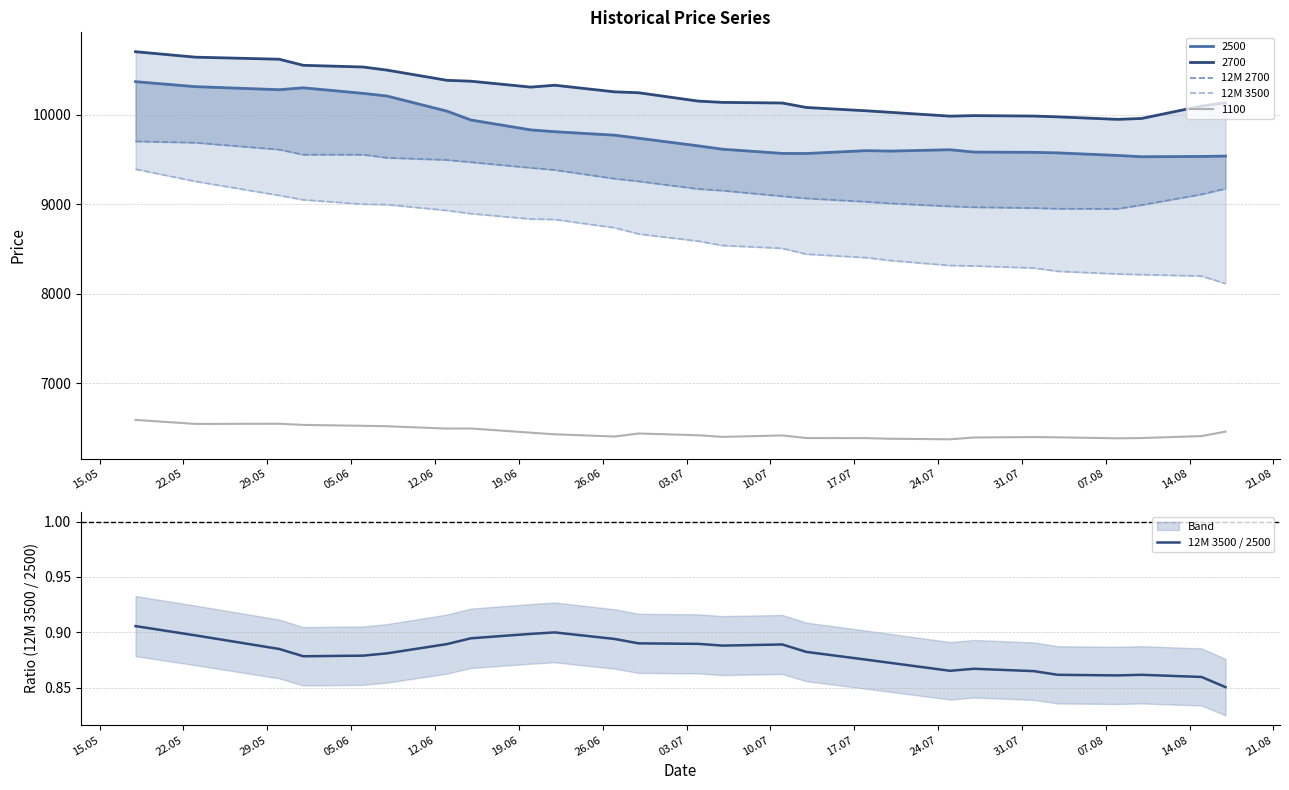

How many data points in 12M 2700 are less than 9176?

13